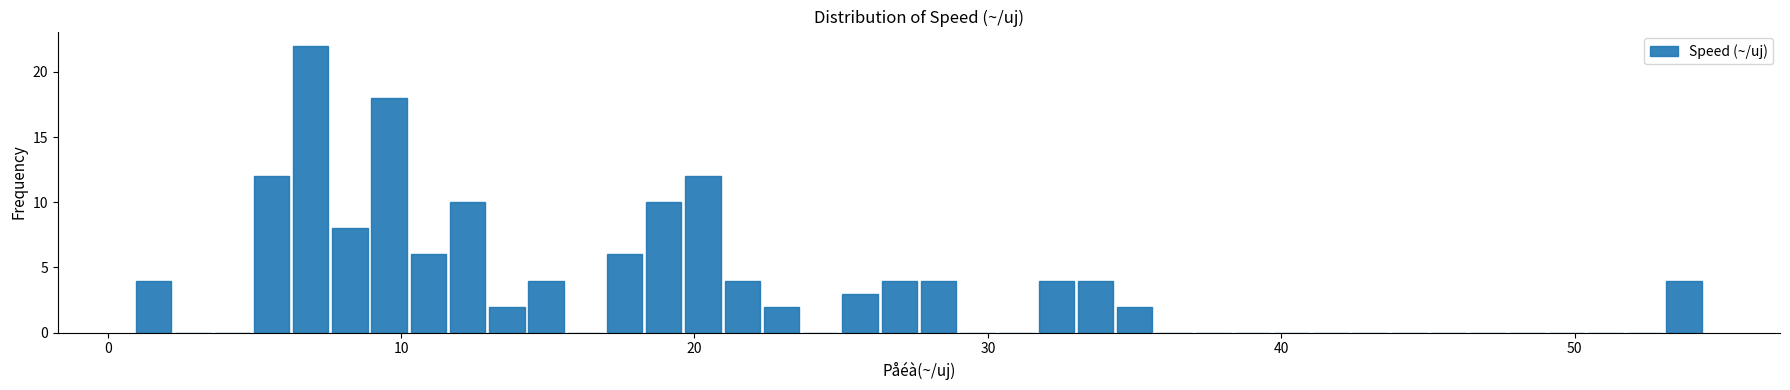

Around what value on the x-axis is the tallest bar? Give the approximate position of its centre, as read against the axis.

7